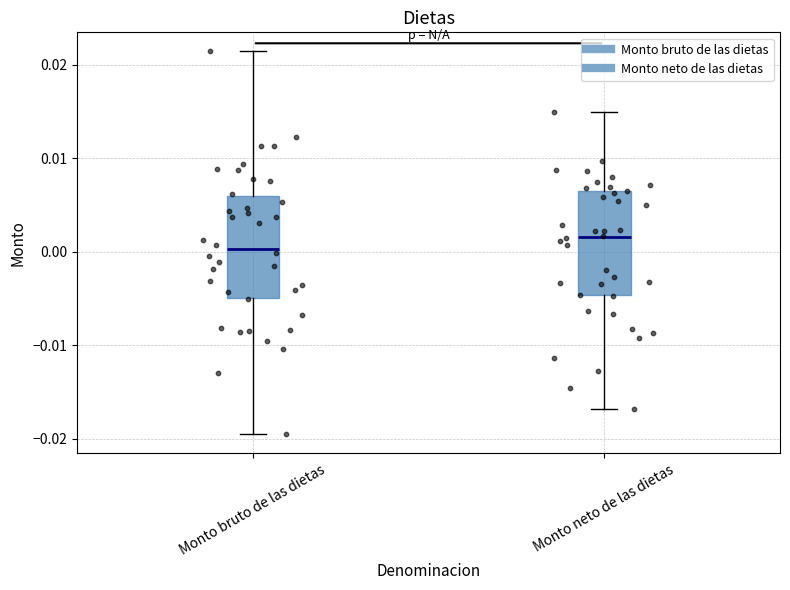

Reading left to right, read every box against the y-axis: the position of its median line, the range the box covers, and the ends of its whiskers. The values are not printed on the chart, so give them approximately, as read against the axis.

Monto bruto de las dietas: median 0.000, box -0.005 to 0.006, whiskers -0.020 to 0.021
Monto neto de las dietas: median 0.002, box -0.005 to 0.006, whiskers -0.017 to 0.015